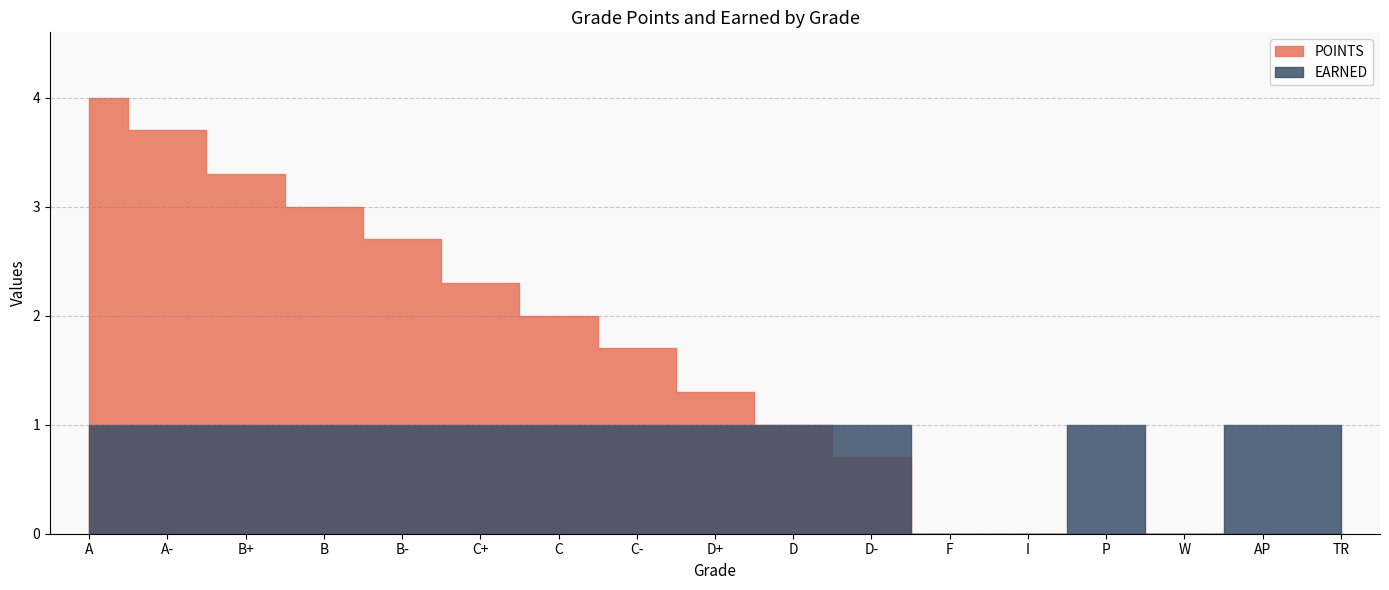

What are all the series names shown in the legend?

POINTS, EARNED